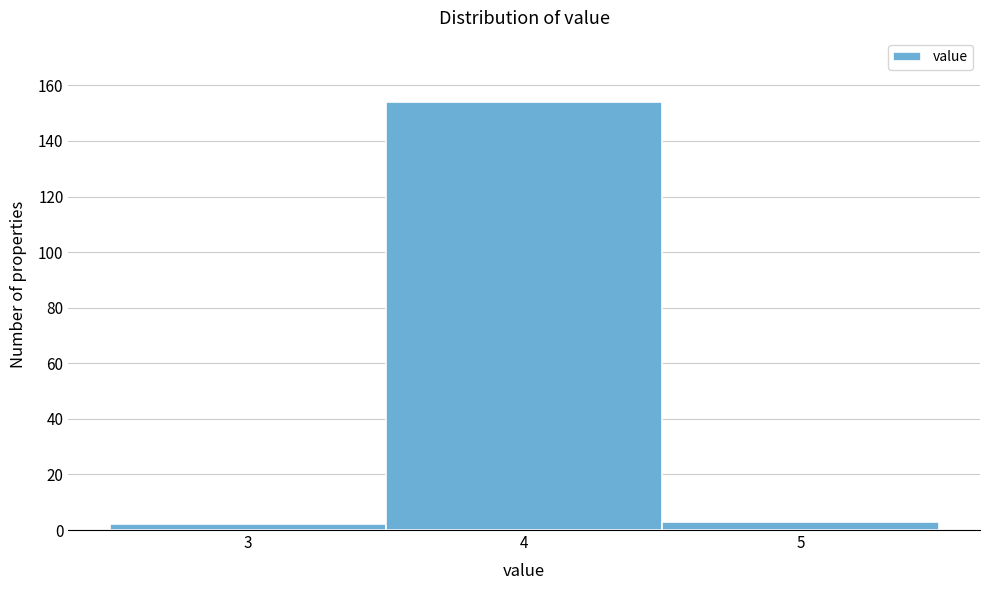

What is the height of the bar covering 3.5 to 4.5 on the x-axis? The values are not printed on the chart, so give them approximately, as read against the axis.

154